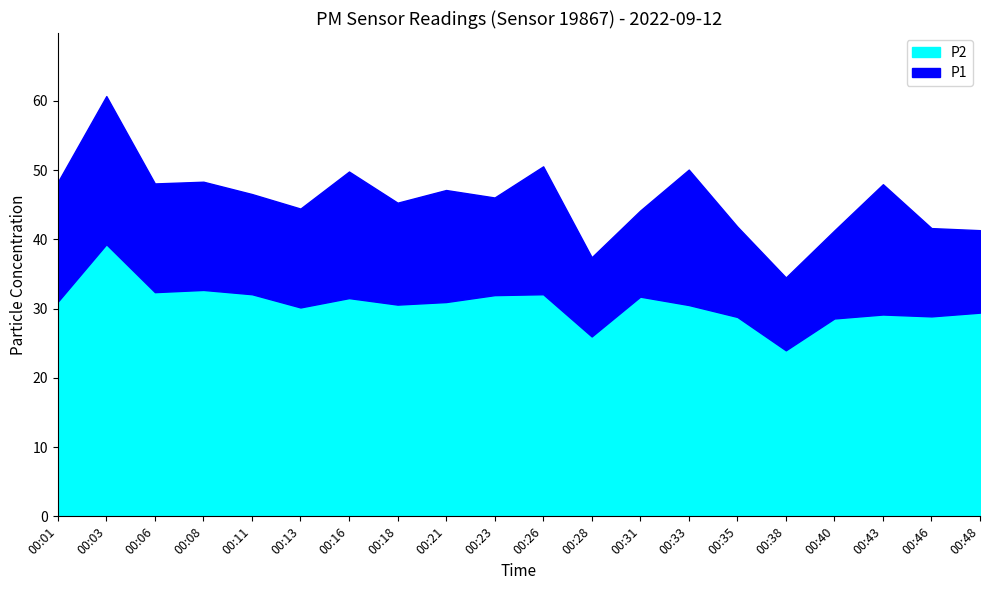

In P1, how many points are higher than both neighbors (excluding endpoints)?

7